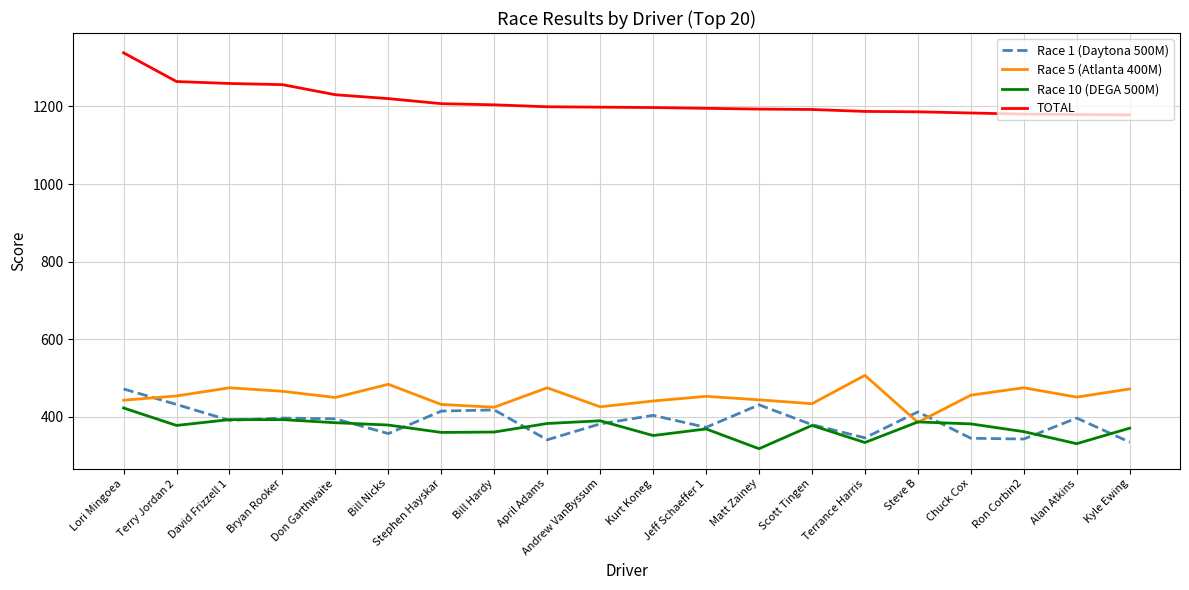

What is the approximate value of TOTAL at Bill Hardy, to the nearest 10?

1200